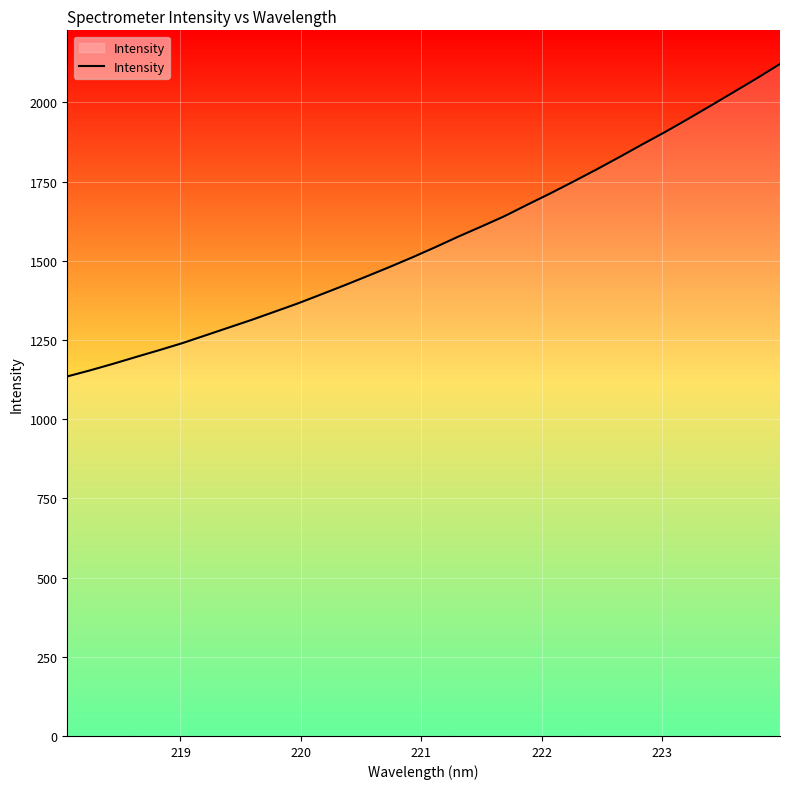

What is the difference between the maximum and minimum values?

986.6